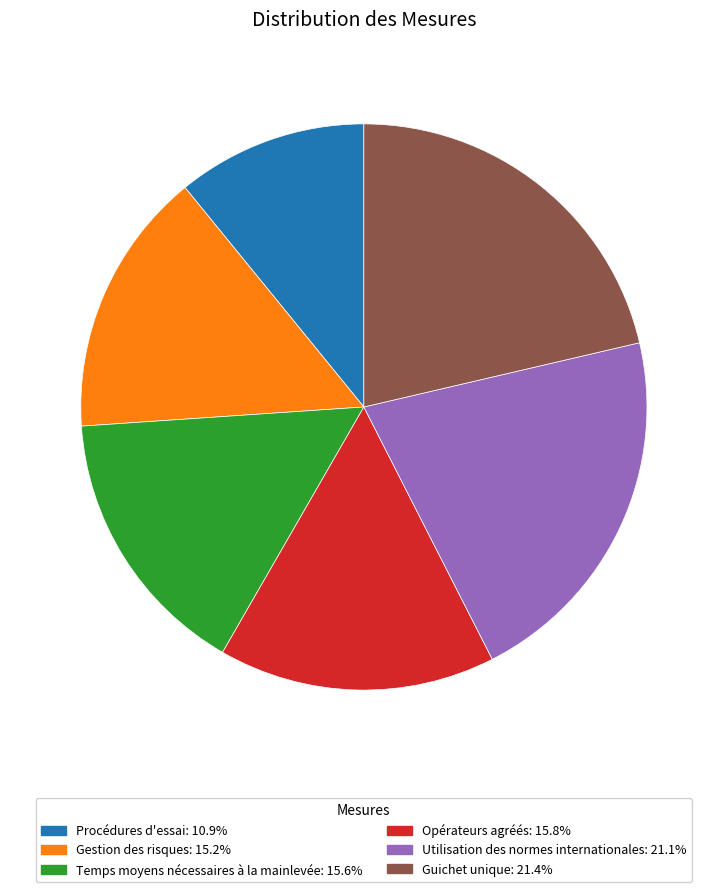

Do Utilisation des normes internationales: 21.1% and Guichet unique: 21.4% together represent more than half of the pie?

No